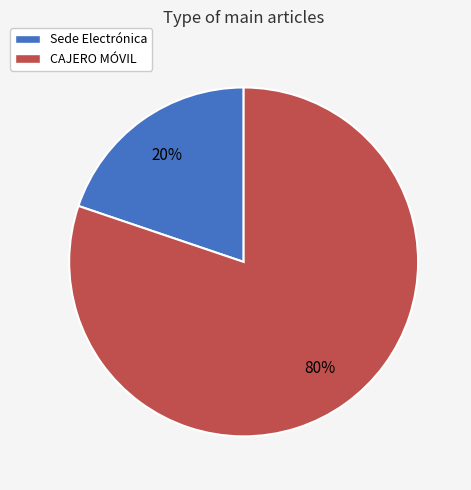

To the nearest percent, what percentage of the pie is CAJERO MÓVIL?

80%